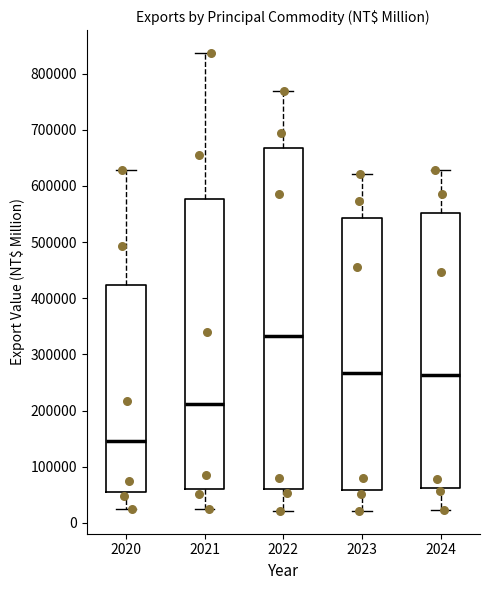

Comparing the boxes themselves (not the whiskers), which one is the tallest?

2022